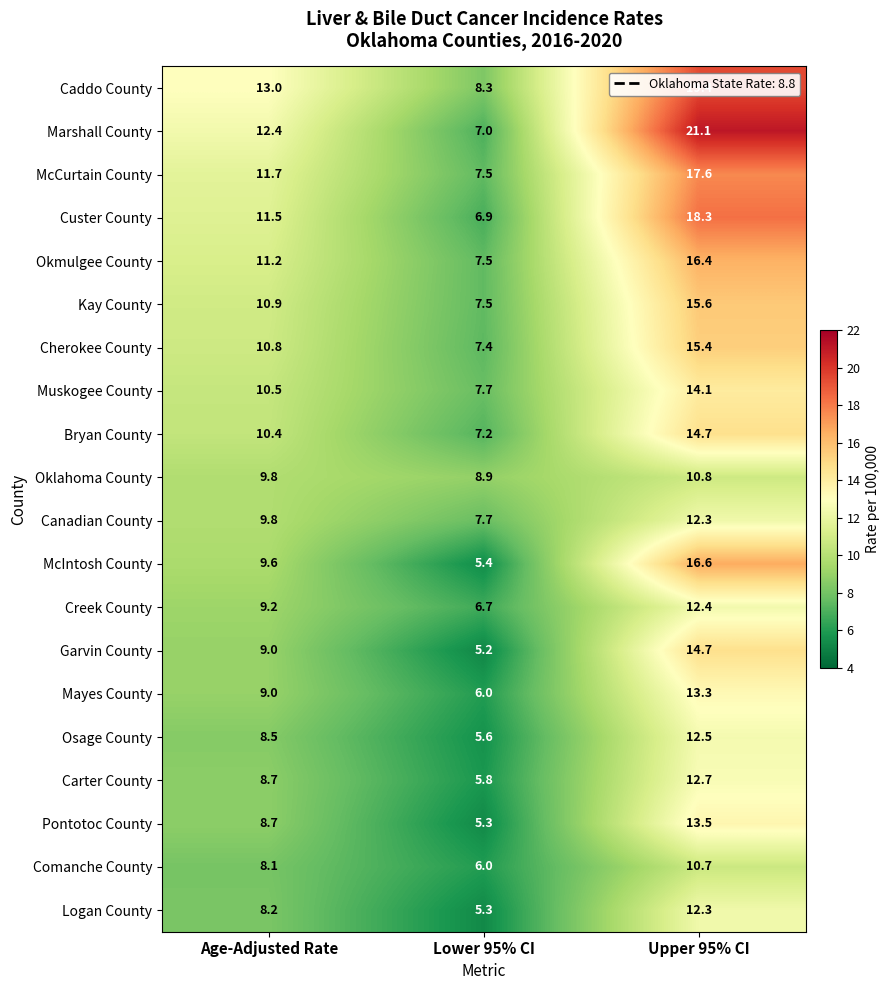

Rank the categories by Garvin County value from lowest to highest.

Lower 95% CI, Age-Adjusted Rate, Upper 95% CI